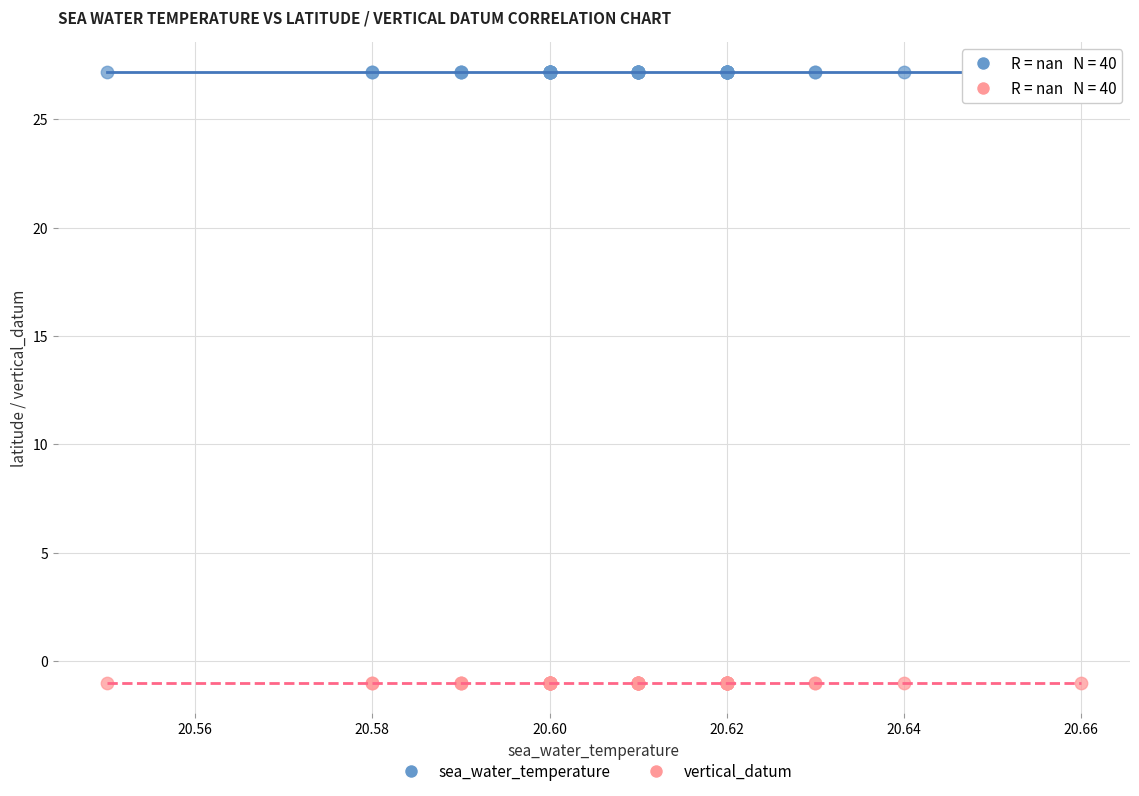

Which series reaches the minimum Y coordinate?

vertical_datum